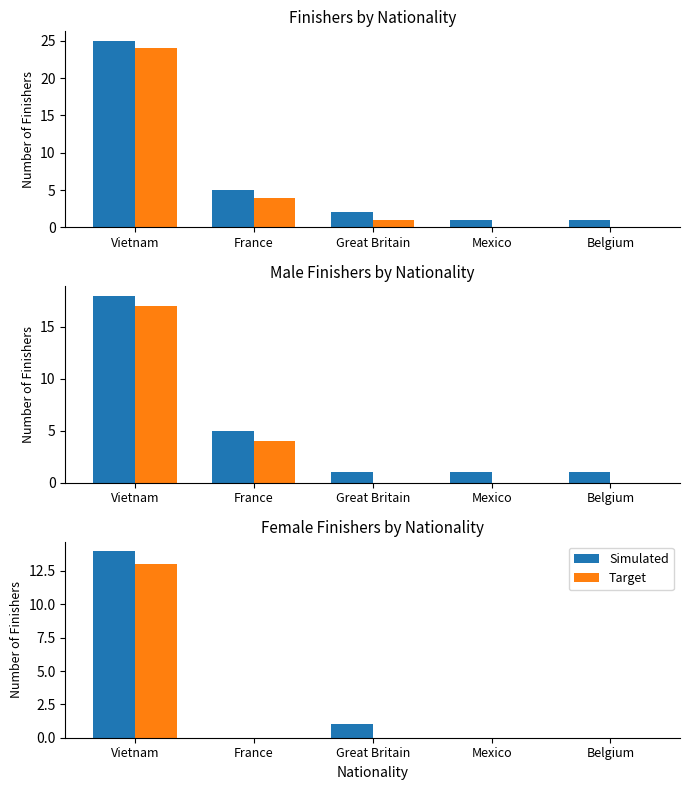

Does the chart contain stacked bars?

No